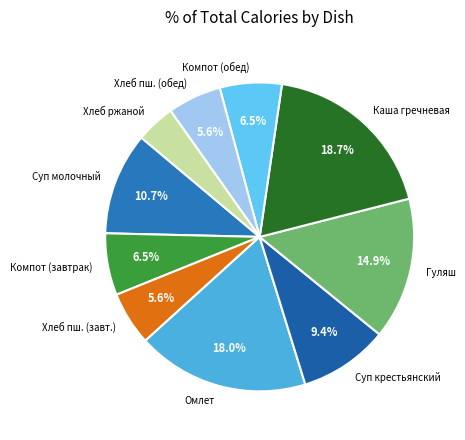

How many slices are in this pie chart?

10